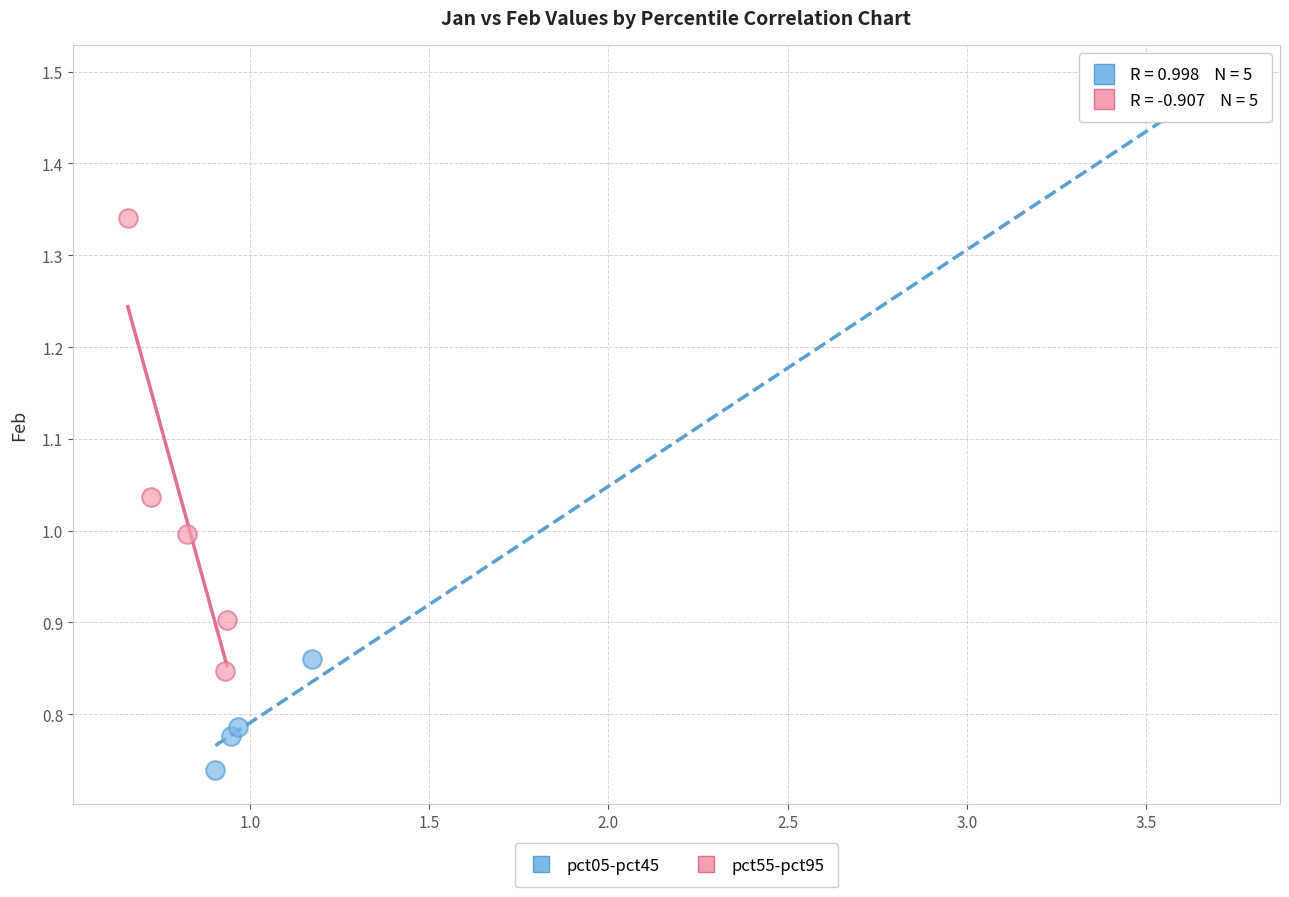

Which series contains the lowest Y value?

pct05-pct45